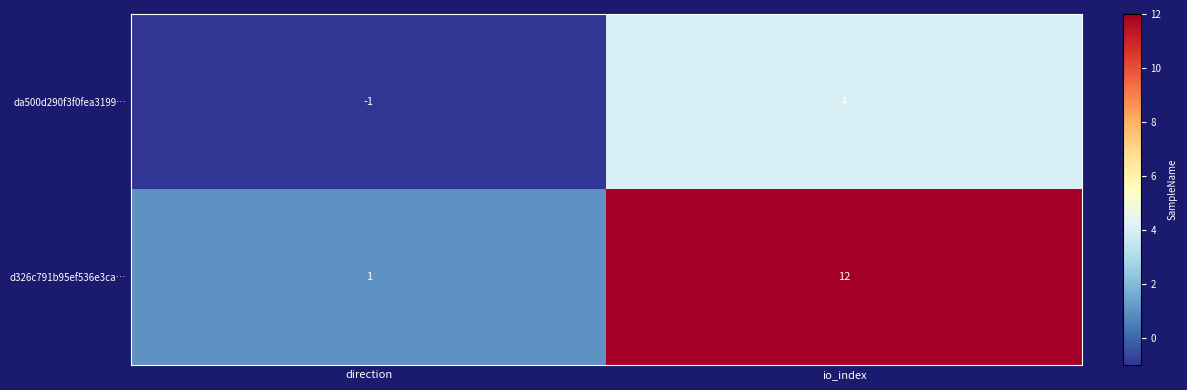

Which series has the largest total across all categories?

d326c791b95ef536e3ca…